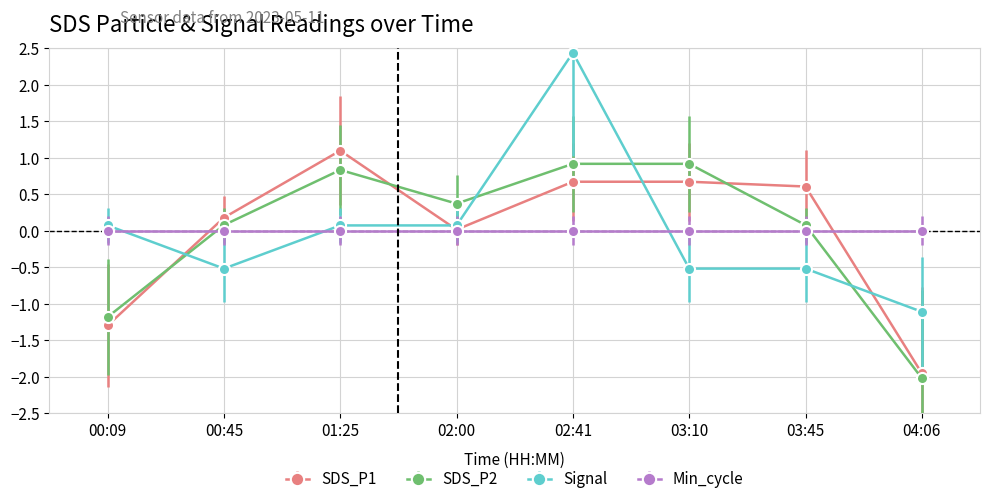

The Signal series shows 0.1 at 01:25. True or false?

True